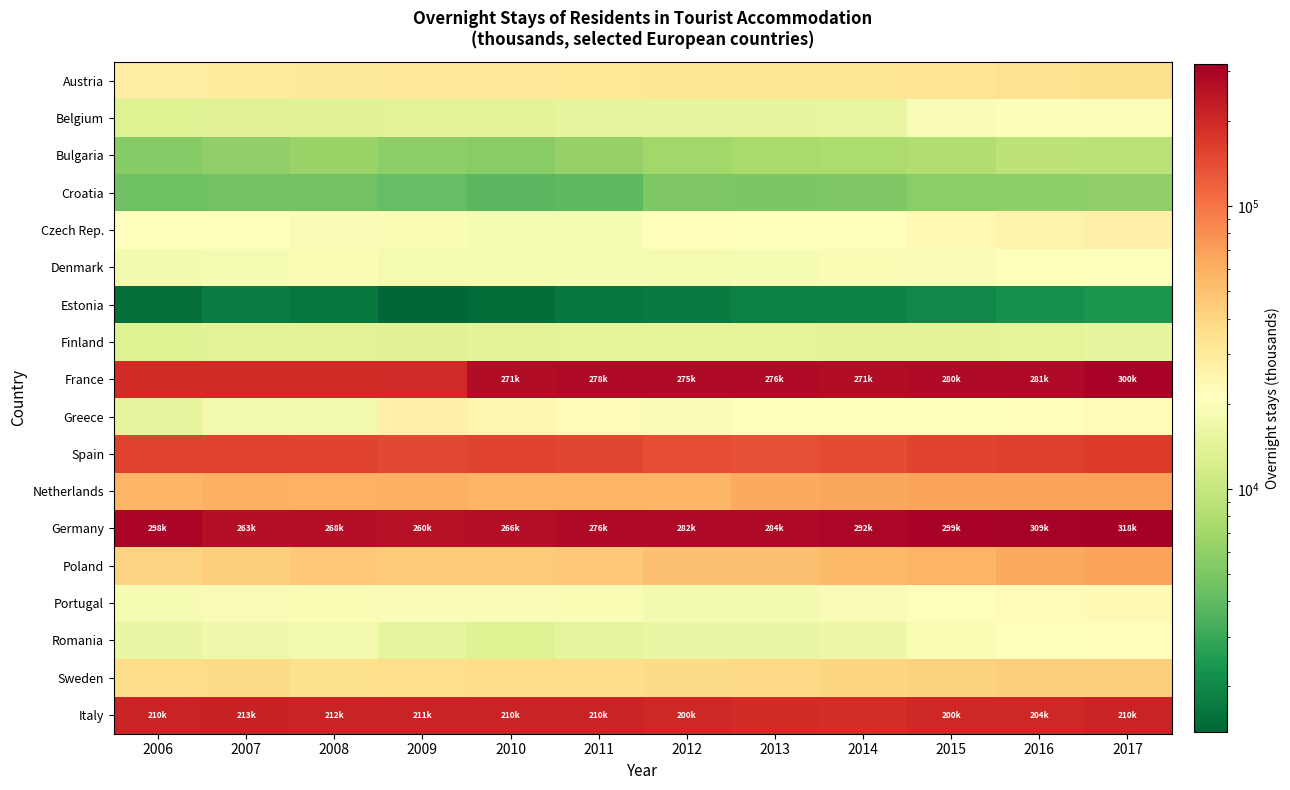

List the series in order of their peak value, lowest first.

Estonia, Croatia, Bulgaria, Finland, Belgium, Denmark, Romania, Portugal, Greece, Czech Rep., Austria, Sweden, Poland, Netherlands, Spain, Italy, France, Germany